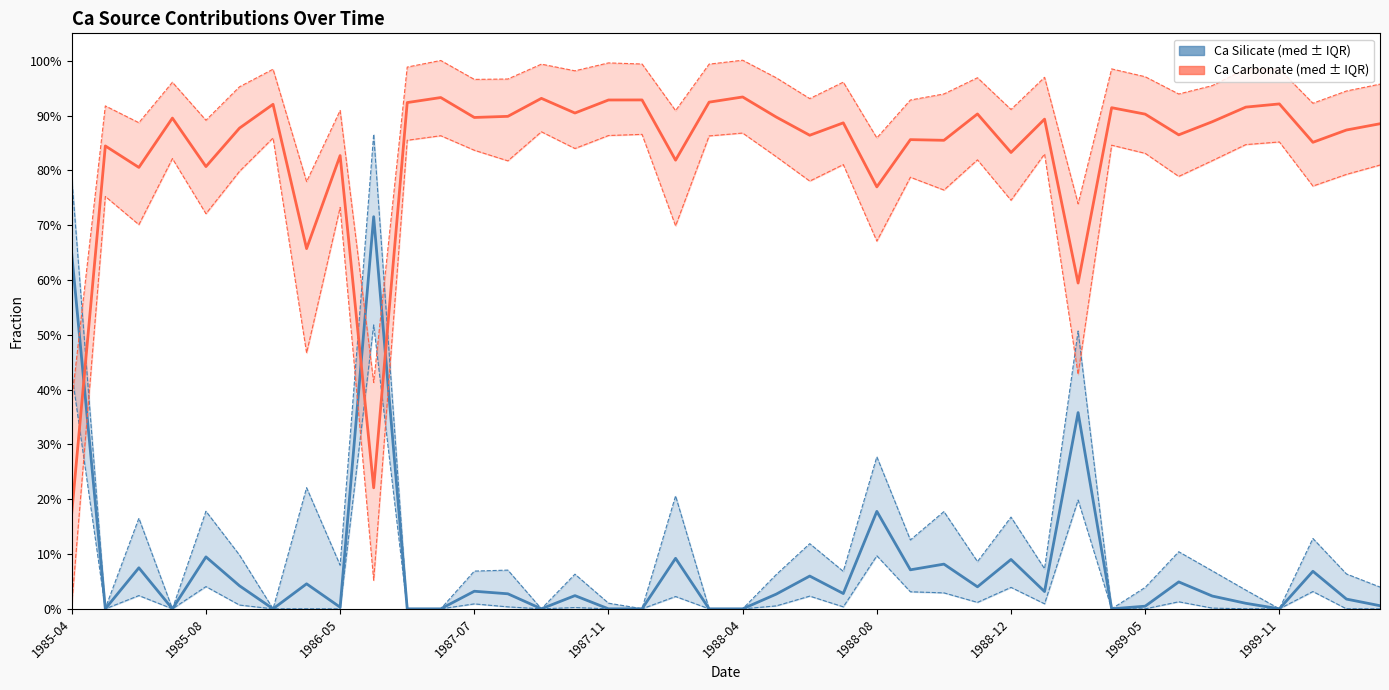

What is the value of the Casilmed point at the 27th from the left?

0.1